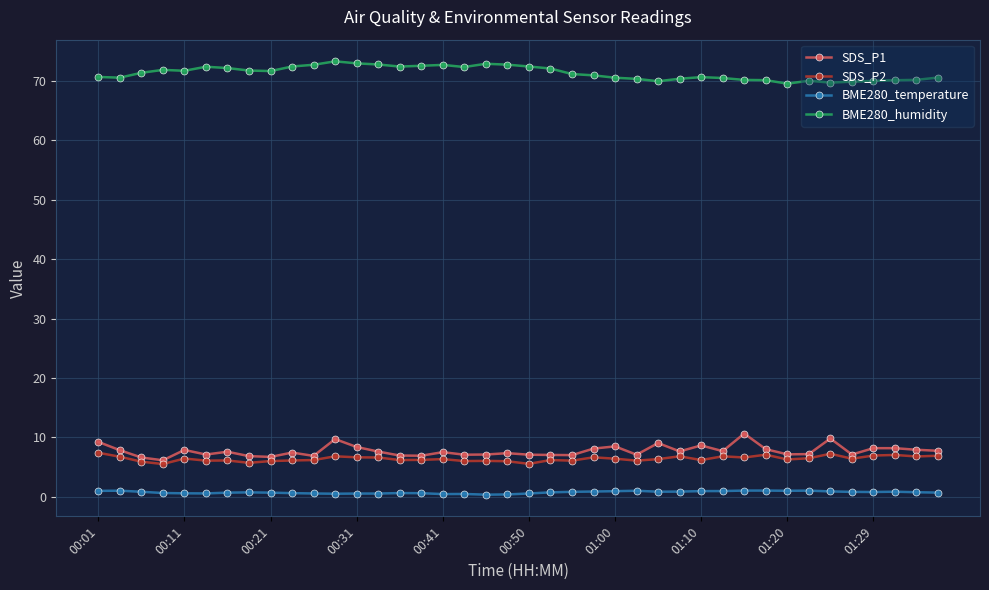

How many categories are shown in the chart?

40